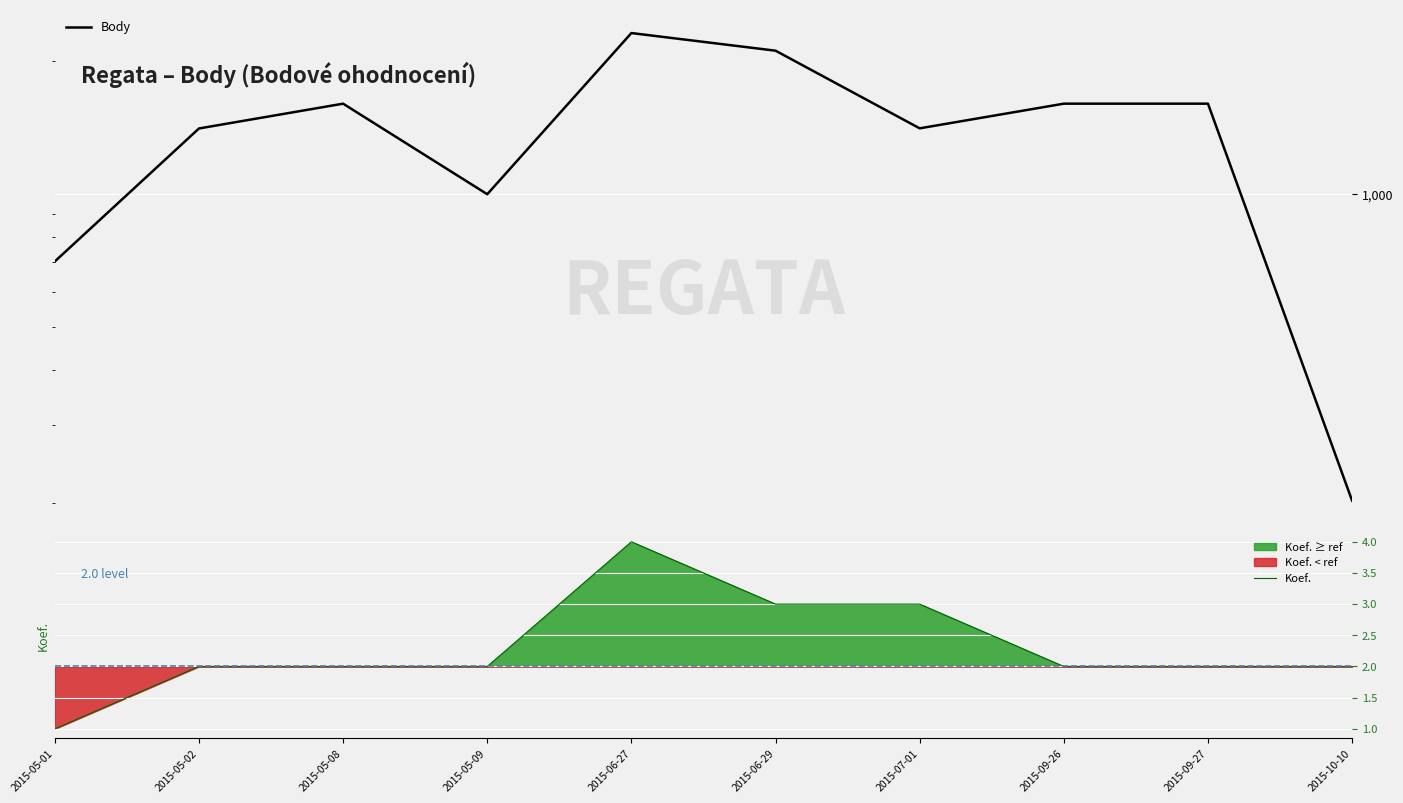

Reading left to right, list all the values displayed in this chart.

Body: 703	1406	1600	998	2312	2109	1407	1600	1600	202
Koef.: 1	2	2	2	4	3	3	2	2	2